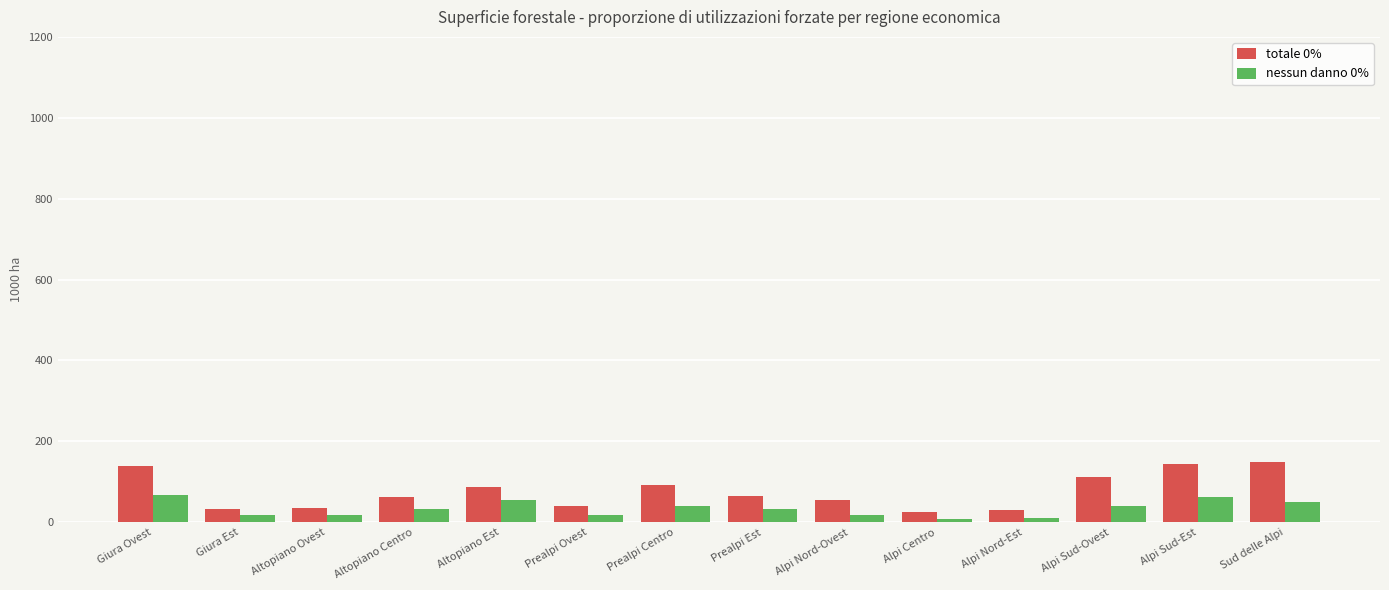

What position from the right is Prealpi Centro?

8